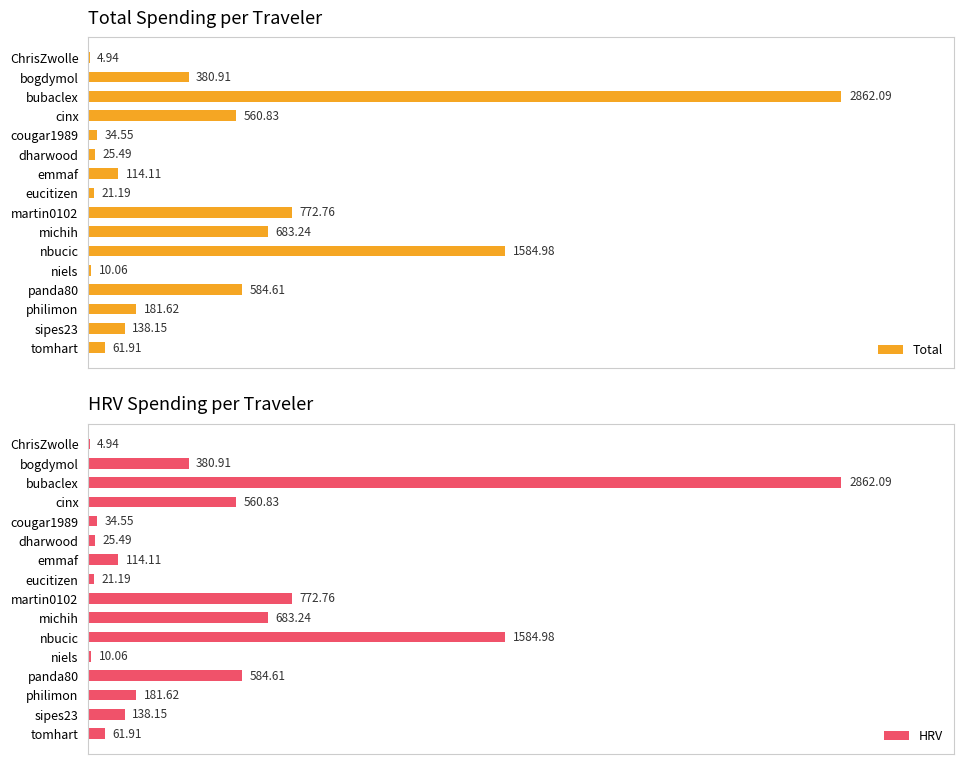

Which series has the largest range (max minus min)?

Total